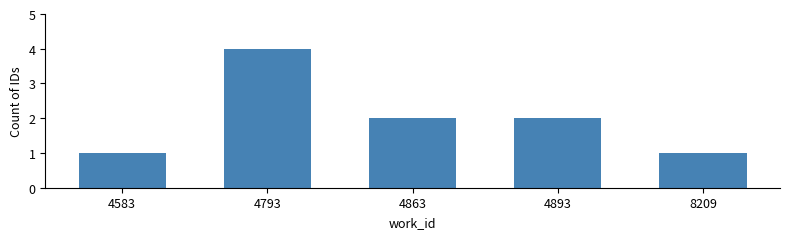

Read the value at 4793.

4